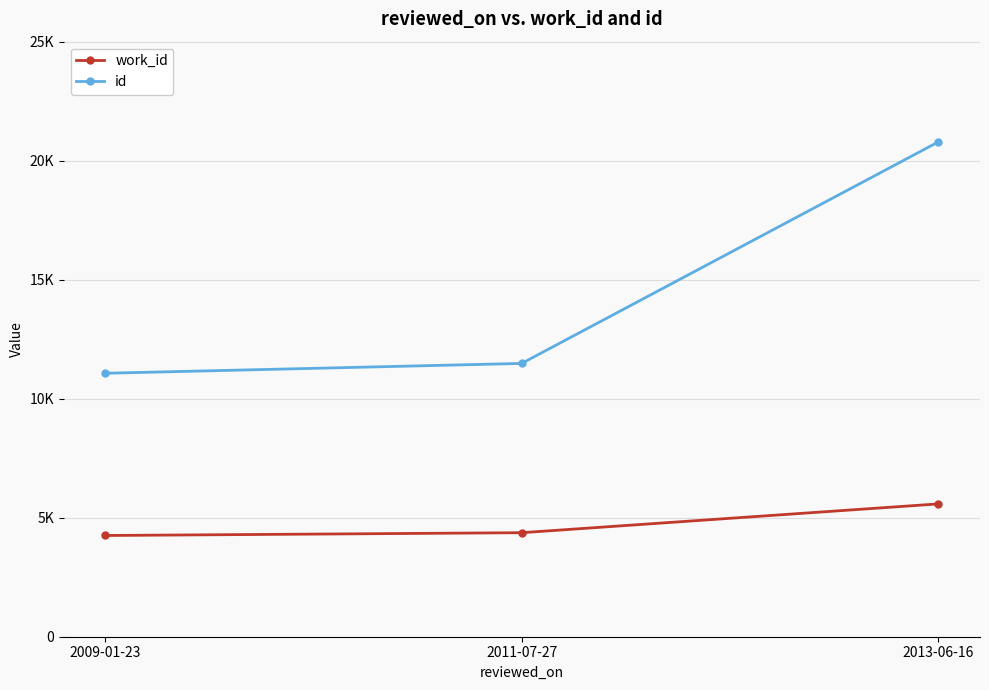

List the series in order of their overall mean, lowest first.

work_id, id